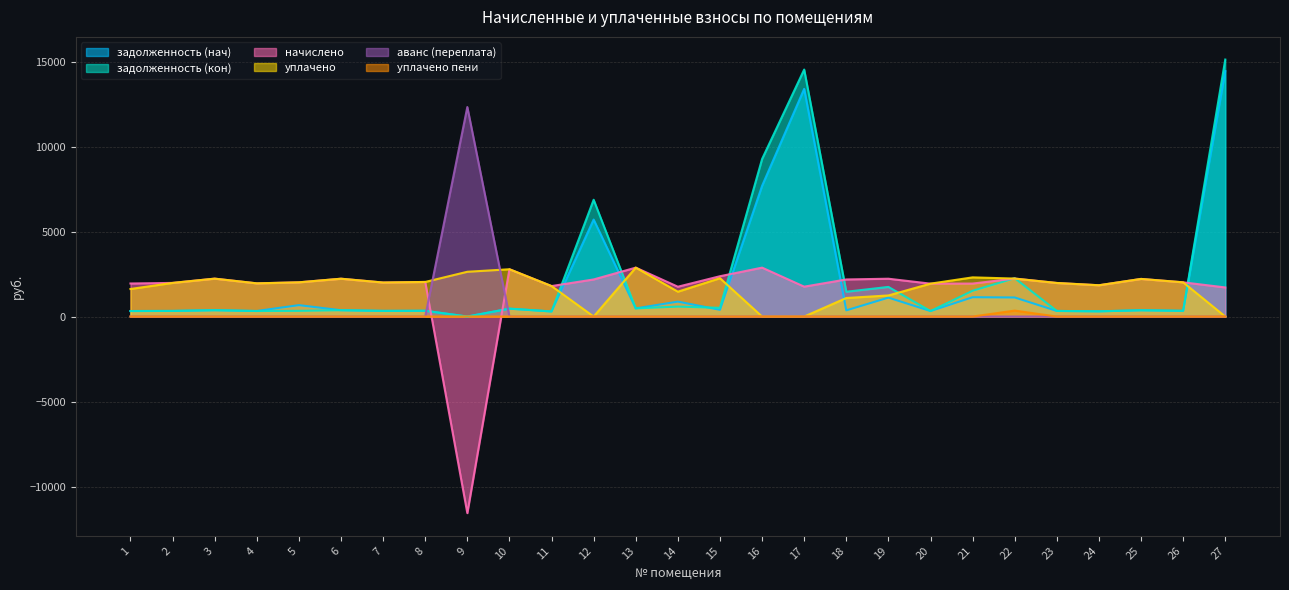

Which has a higher value, 8 or 9?

8